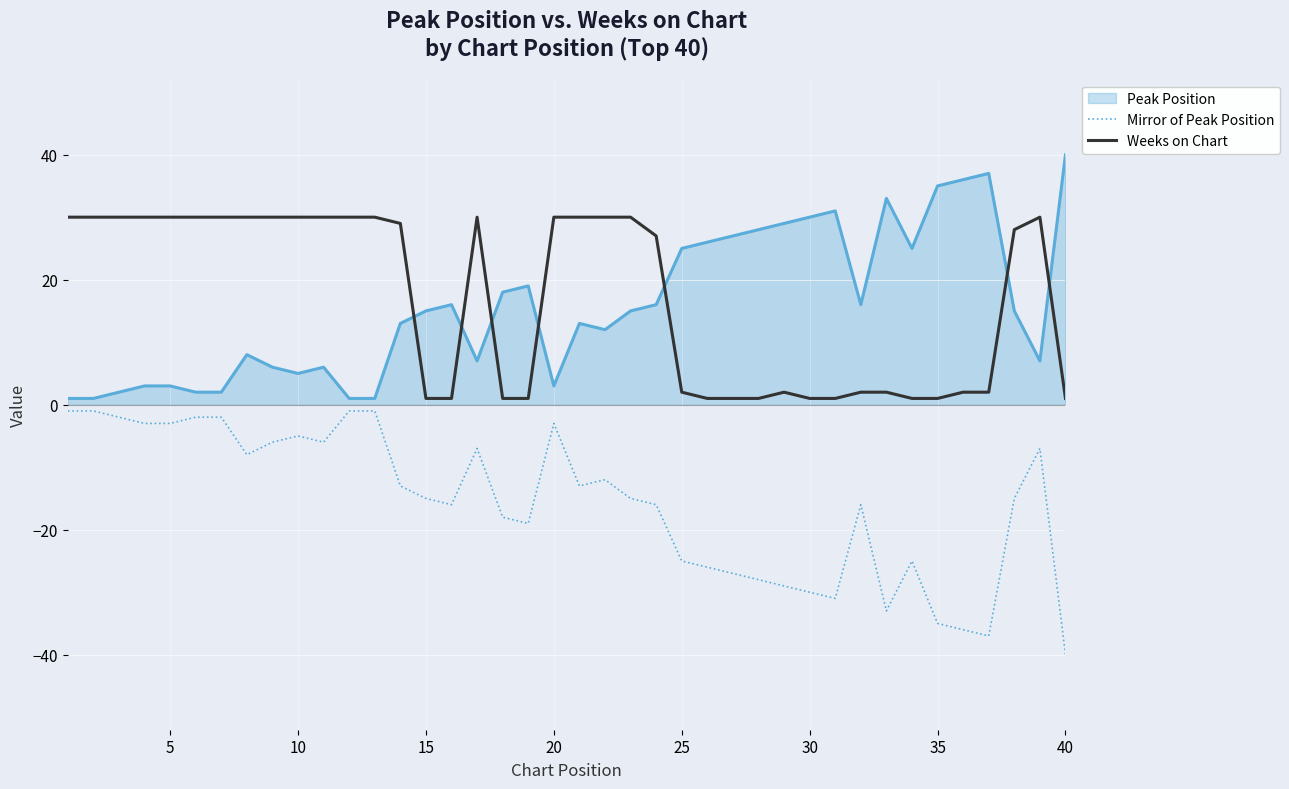

What is the difference between the maximum and minimum values in the Peak Position series?

39